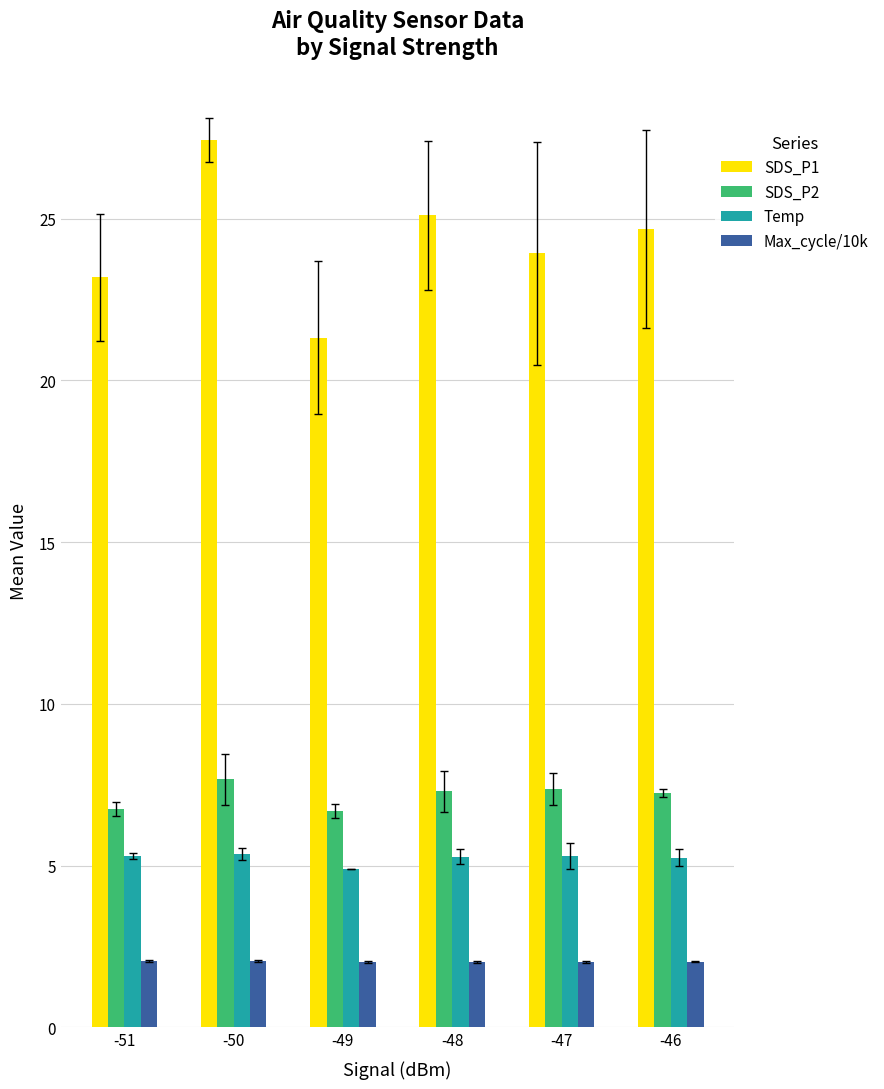

At how many categories does at least one series exceed 5?

6